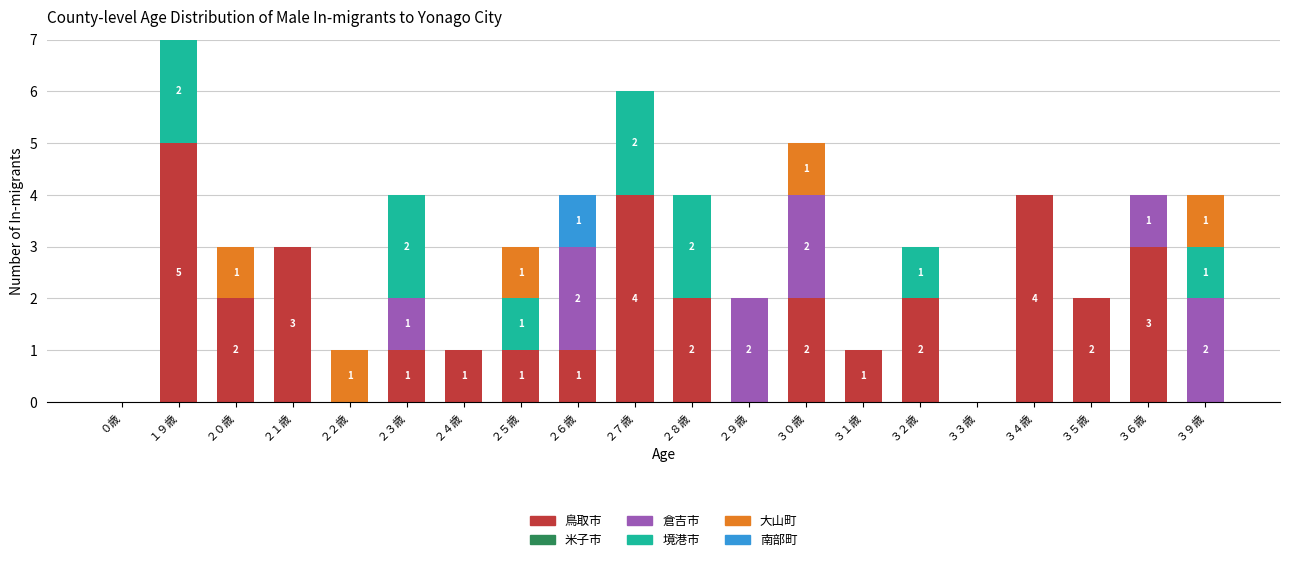

At which category is the sum across all series the highest?

１９歳